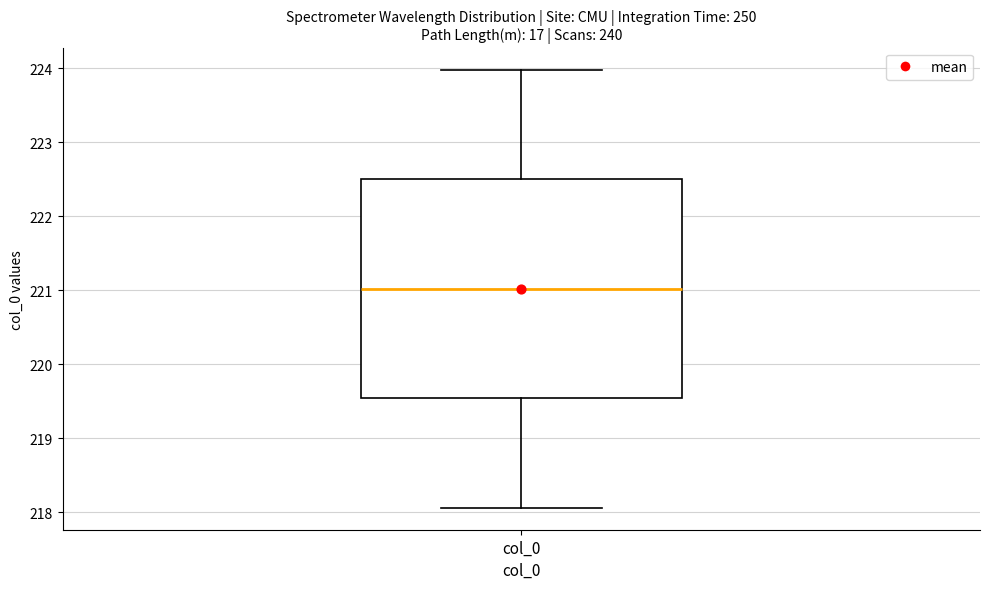

Read this box plot against the y-axis: the position of the median line, the range covered by the box, and the ends of both whiskers. The values are not printed on the chart, so give them approximately, as read against the axis.

median 221.0, box 219.5 to 222.5, whiskers 218.1 to 224.0